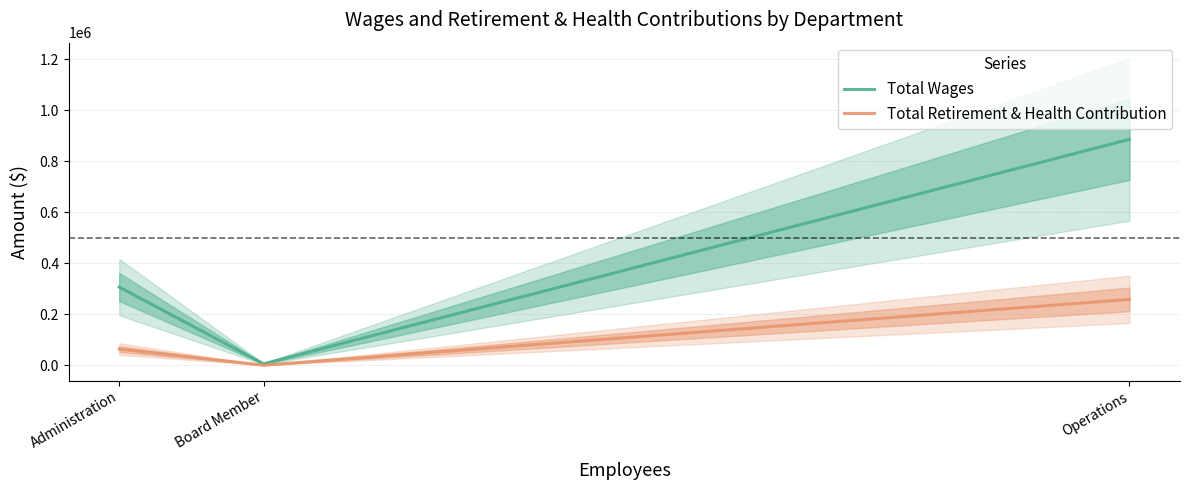

What position from the left is Administration?

1